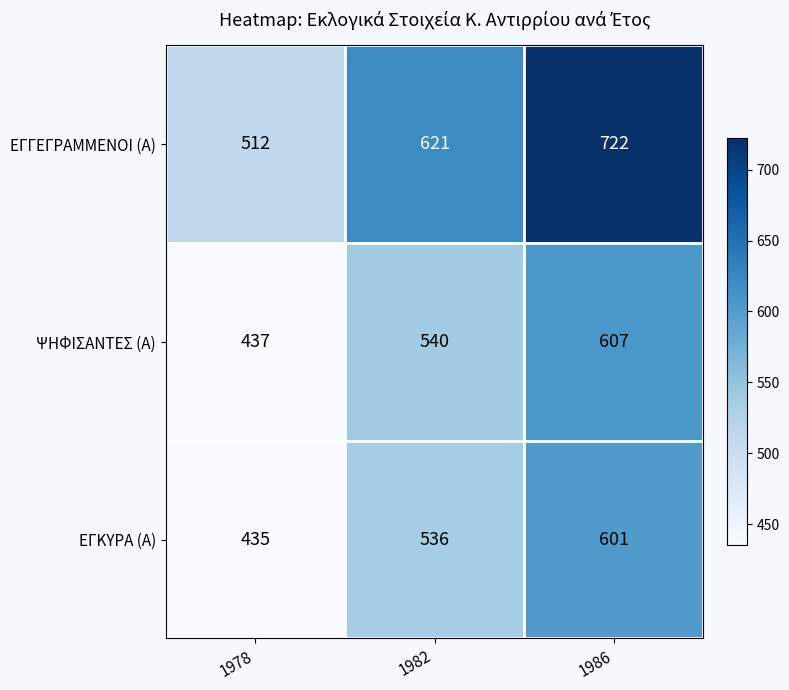

What is the total value across all series at 1986?

1930